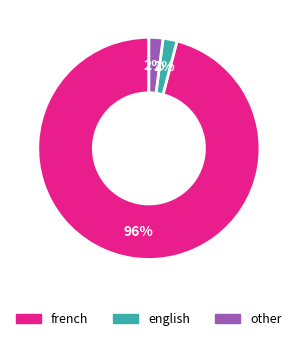

Between english and french, which is larger?

french